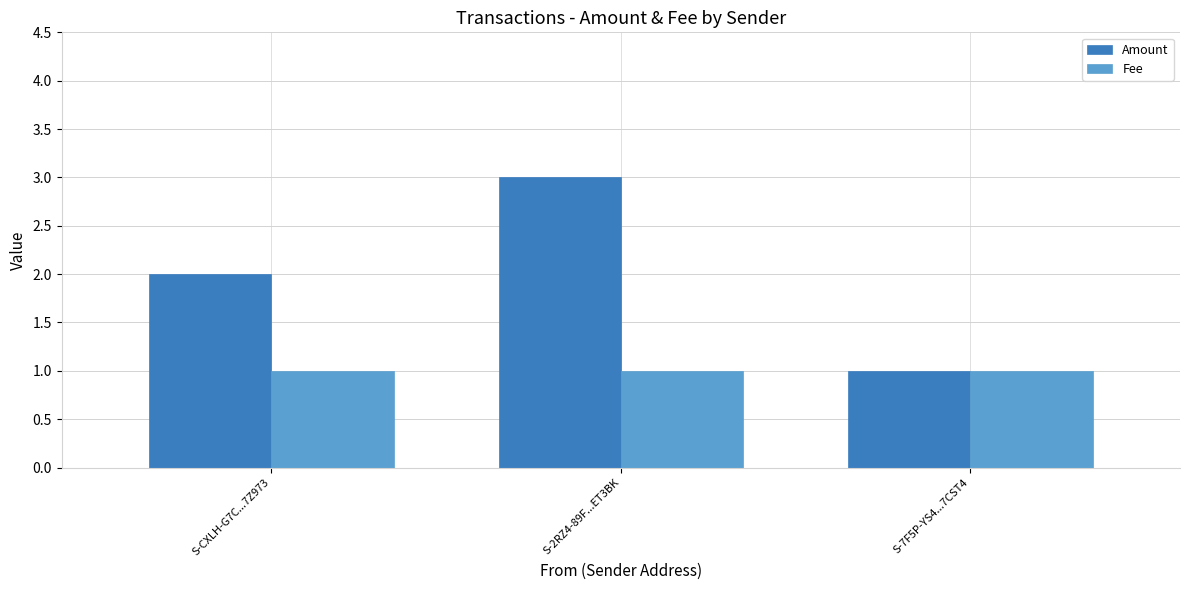

Rank the series by their average value, from highest to lowest.

Amount, Fee